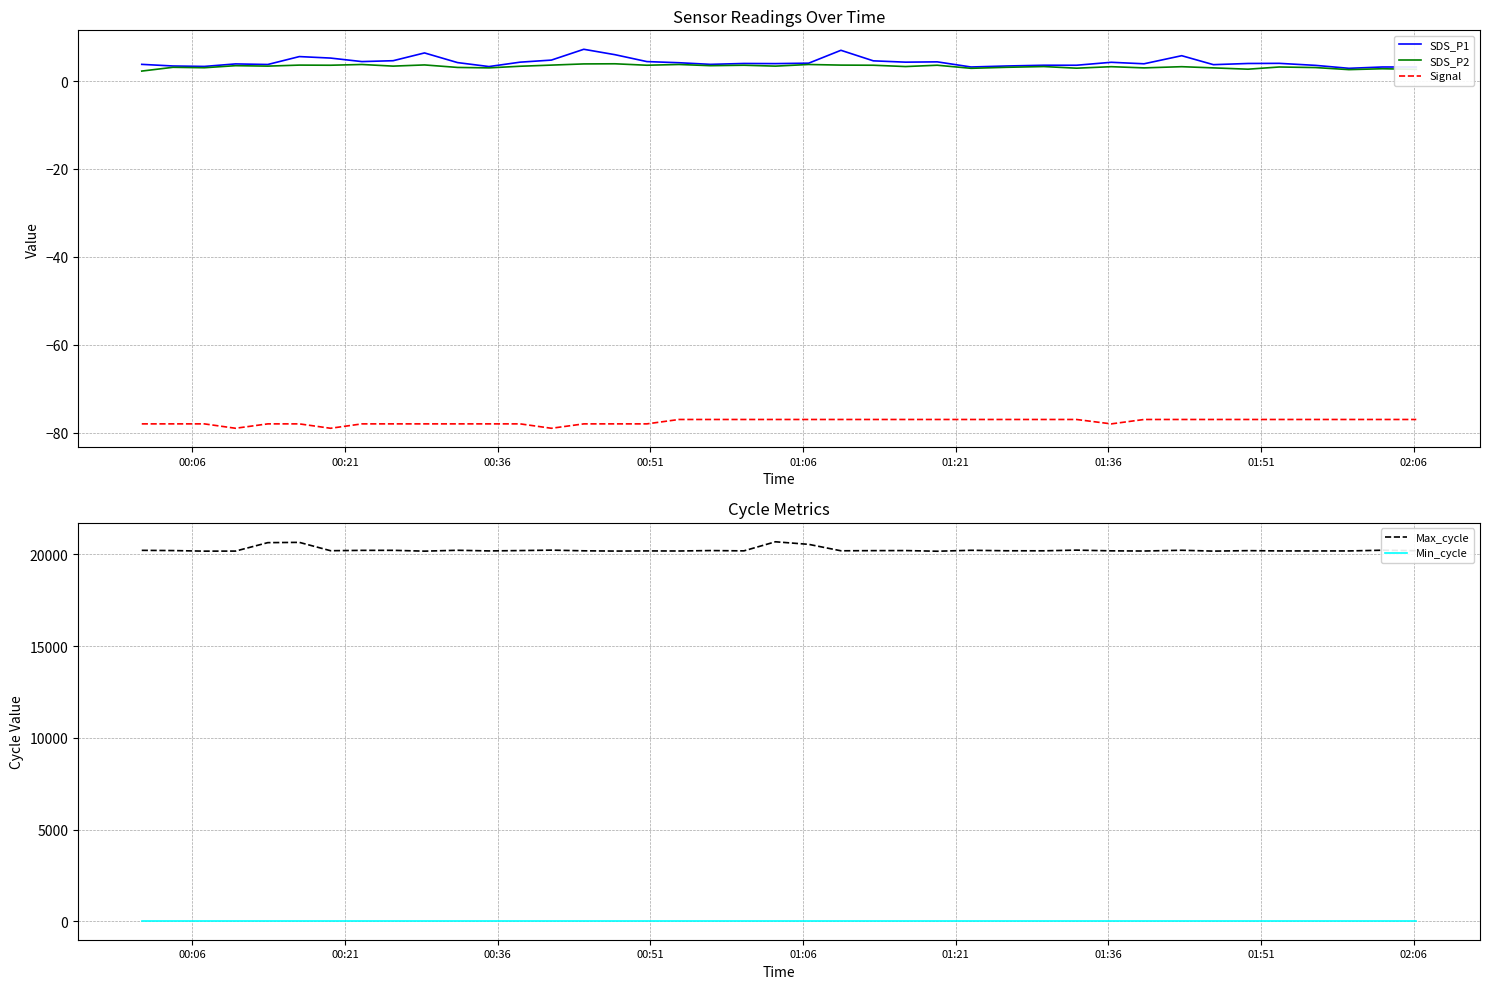

What is the minimum value for Signal?

-79.0